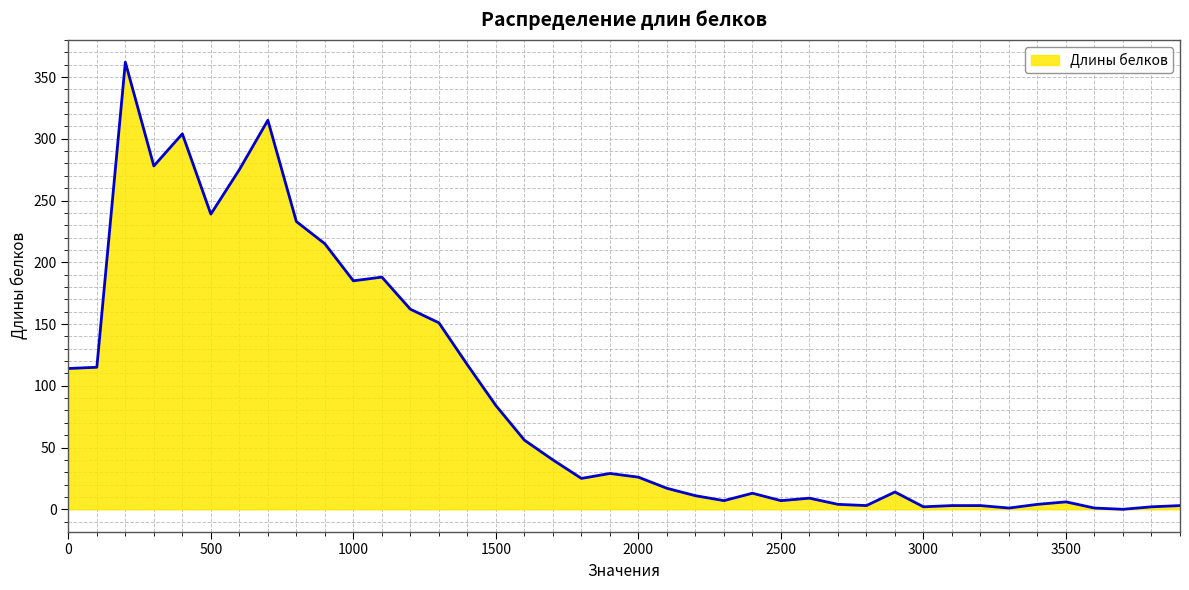

What is the greatest value displayed?

362